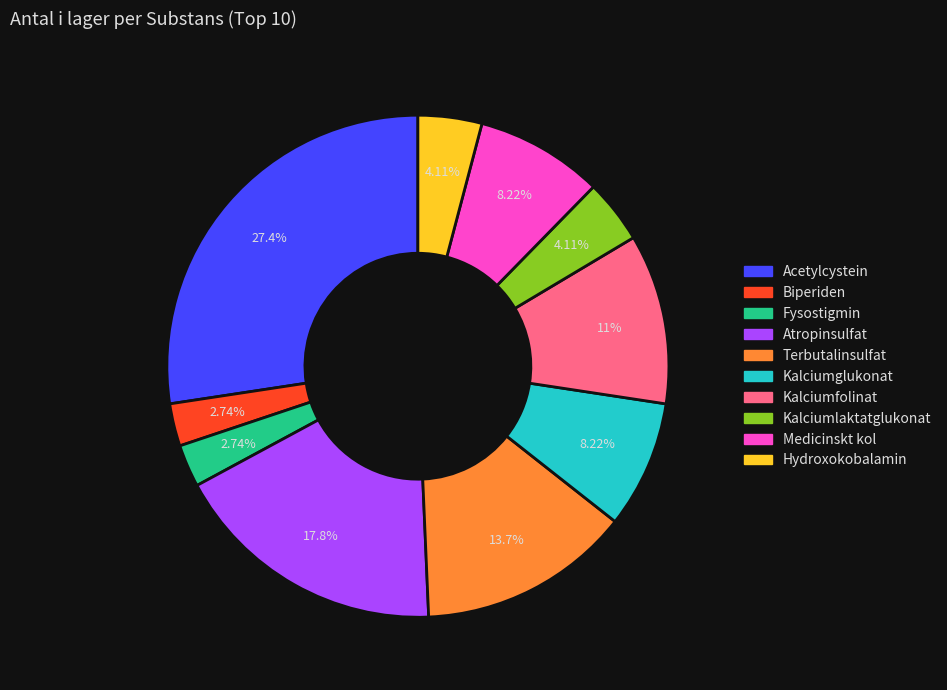

Is there a majority slice in this chart?

No